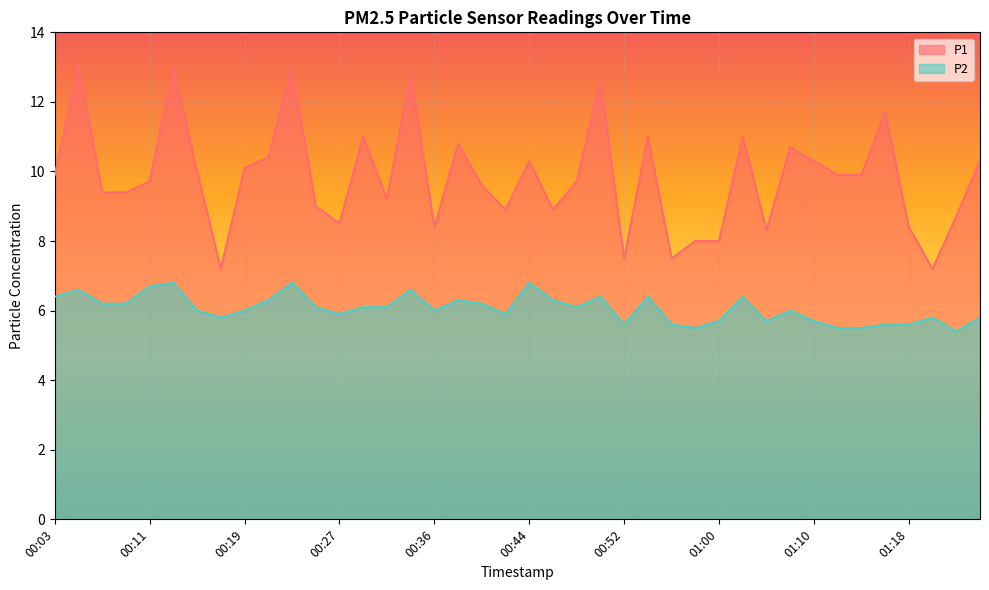

How many values in the P2 series exceed 6?

20